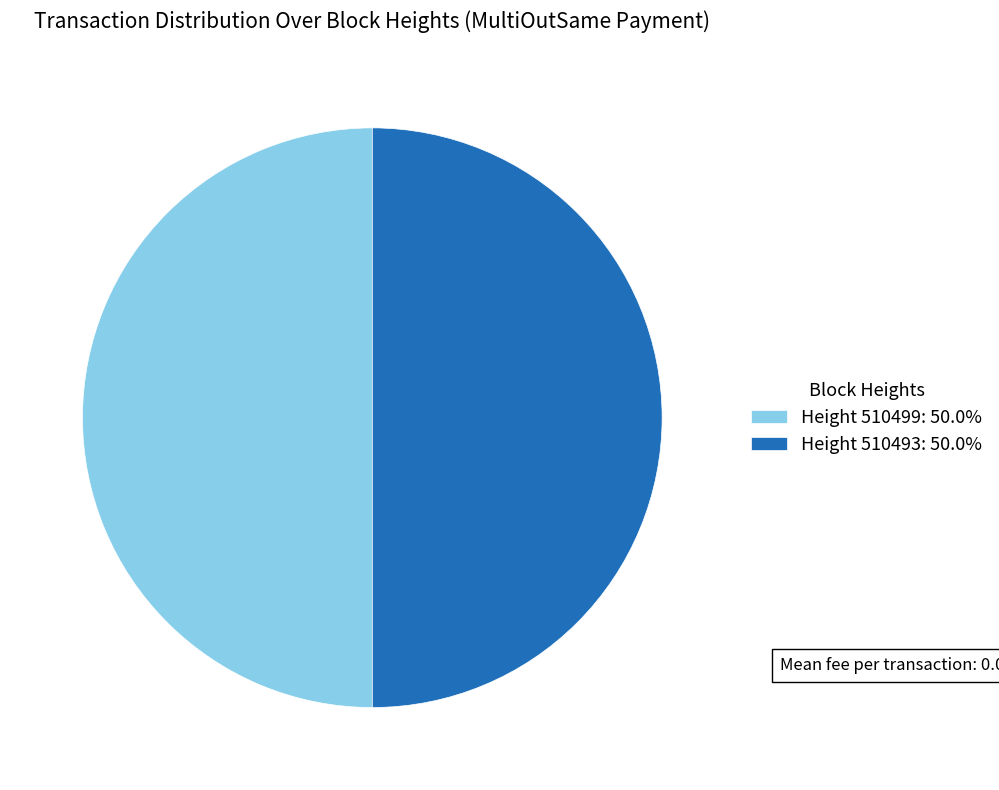

Approximately how many times larger is the value at Height 510493: 50.0% compared to Height 510499: 50.0%?

1.0